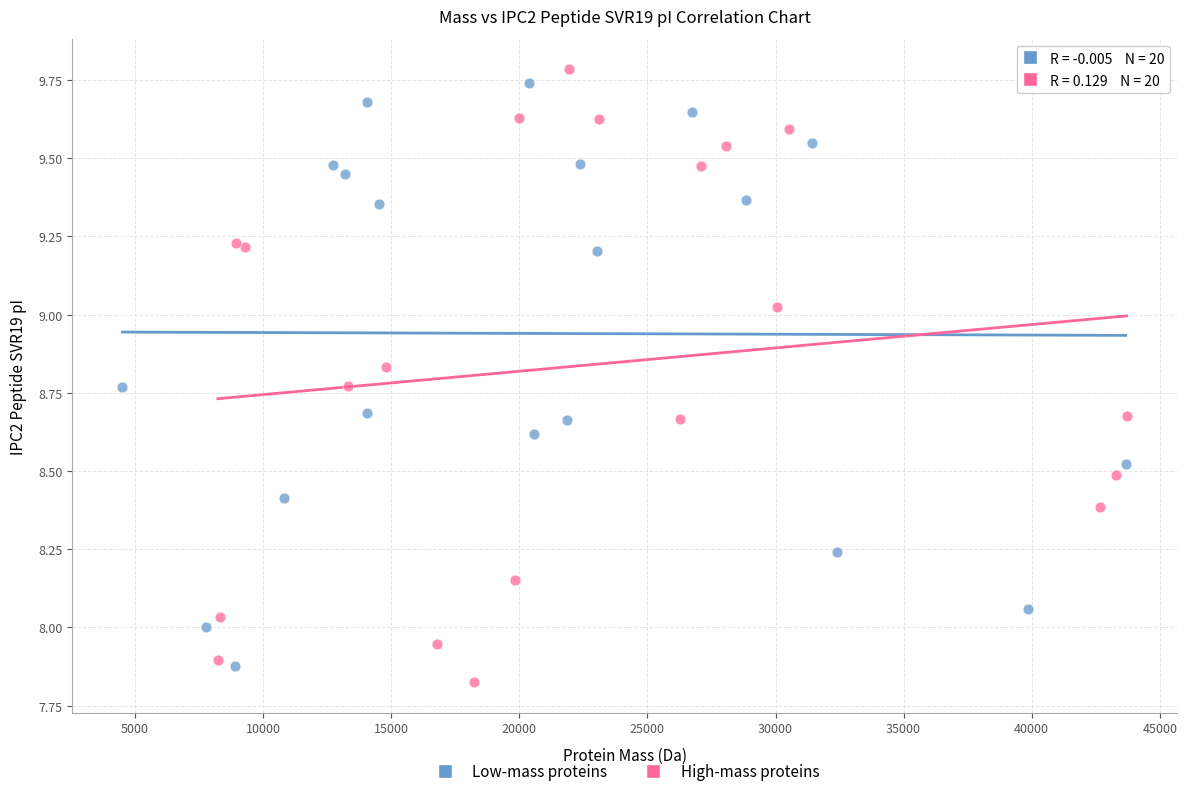

Which series reaches the maximum Y coordinate?

High-mass proteins